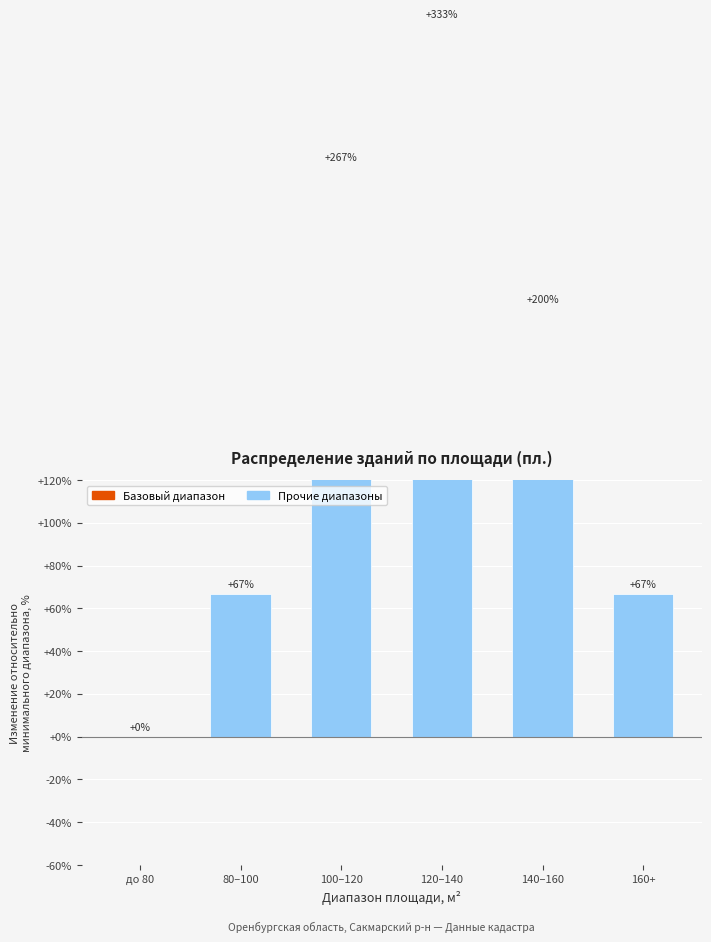

Reading left to right, what are all the values shown in this chart?

до 80=0.0	80–100=66.7	100–120=266.7	120–140=333.3	140–160=200.0	160+=66.7